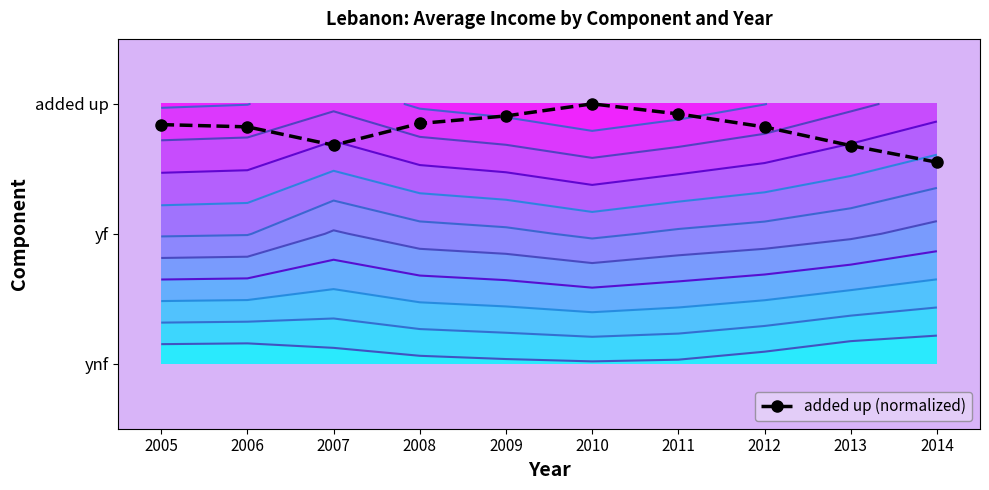

List the labels in order of value, smallest first.

2014, 2013, 2007, 2012, 2006, 2005, 2008, 2009, 2011, 2010